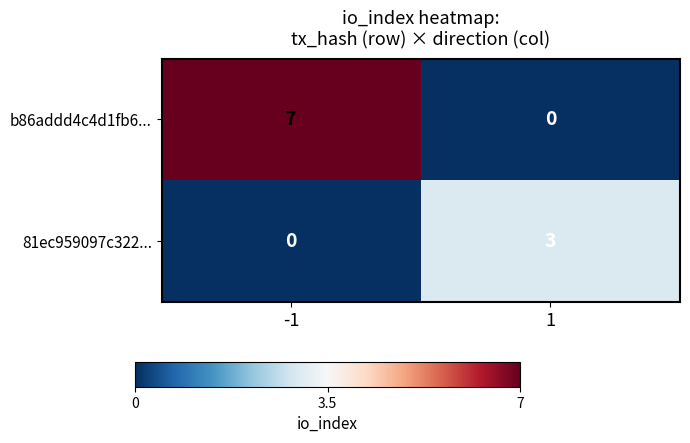

Reading right to left, list all the values displayed in this chart.

b86addd4c4d1fb6...: 0	7
81ec959097c322...: 3	0